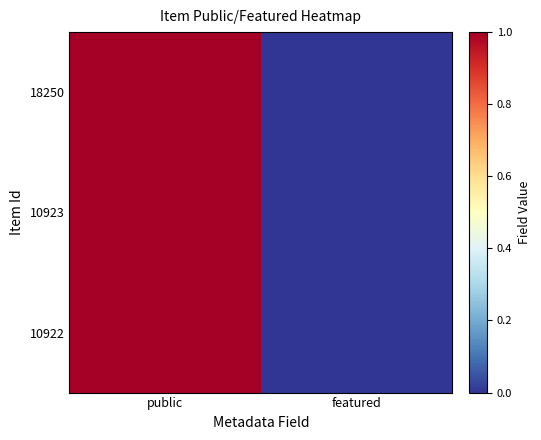

Reading right to left, what are all the values shown in this chart?

18250: featured=0	public=1
10923: featured=0	public=1
10922: featured=0	public=1